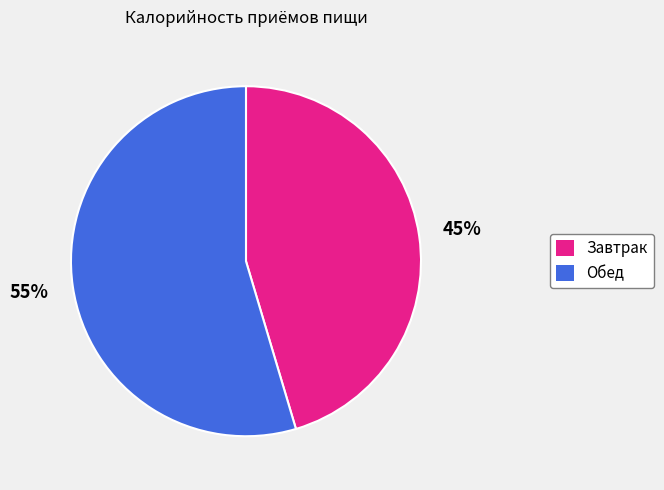

Combined, do Обед and Завтрак account for over 50%?

Yes